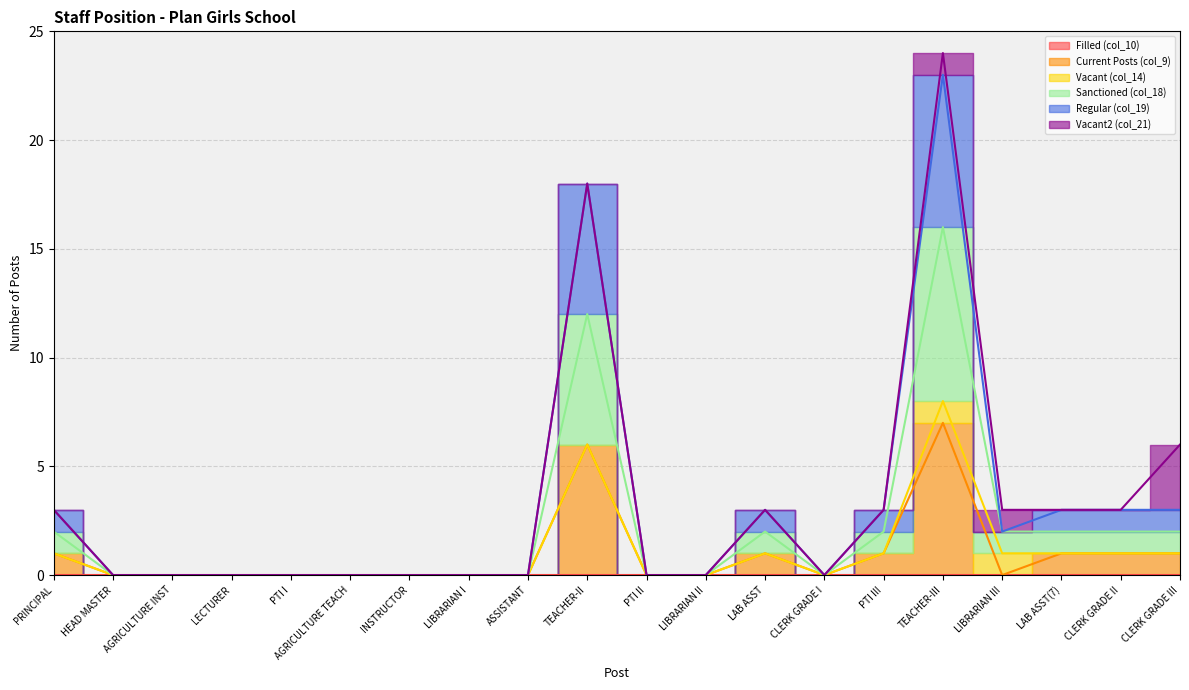

Between LIBRARIAN I and TEACHER-II, which series saw the biggest shift?

Regular (col_19)